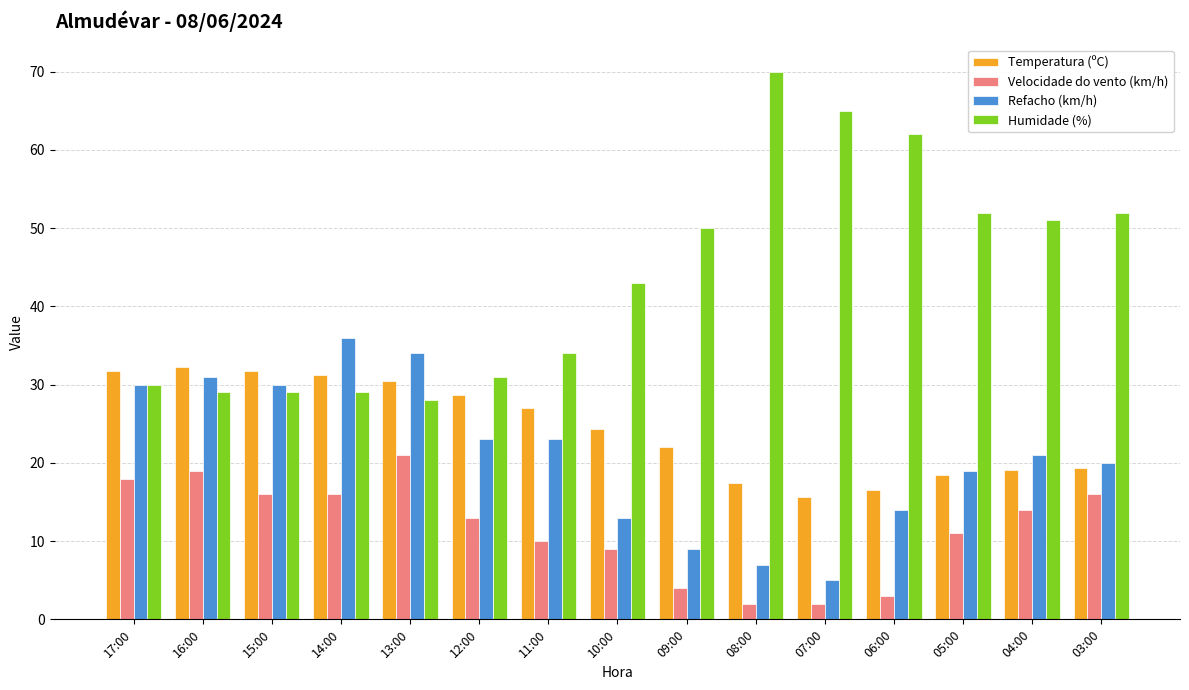

Rank the series by their maximum value, from highest to lowest.

Humidade (%), Refacho (km/h), Temperatura (ºC), Velocidade do vento (km/h)